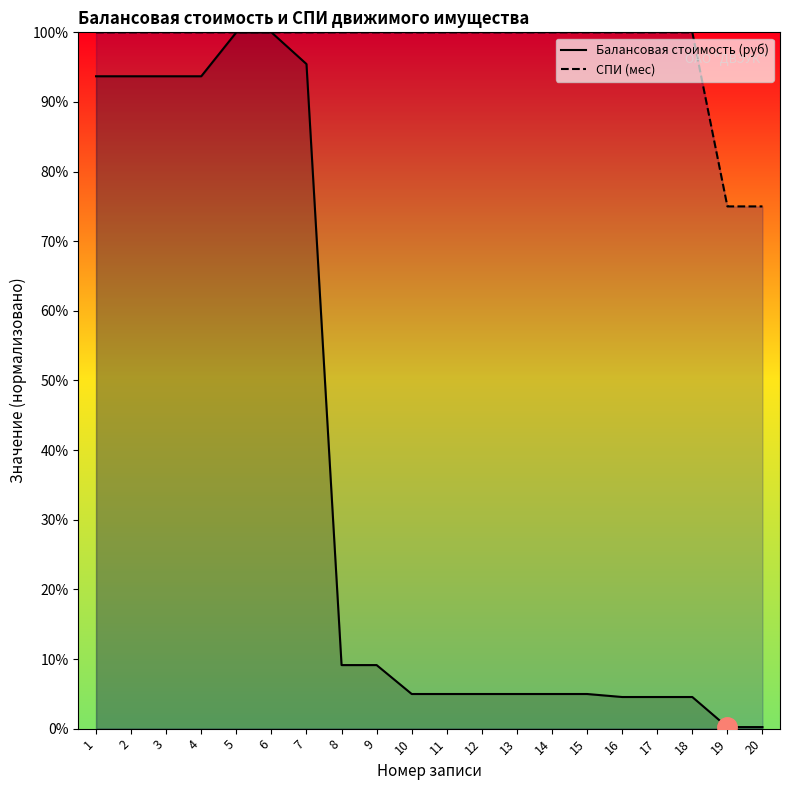

True or false: СПИ (мес) and Балансовая стоимость (руб) intersect in this chart.

False